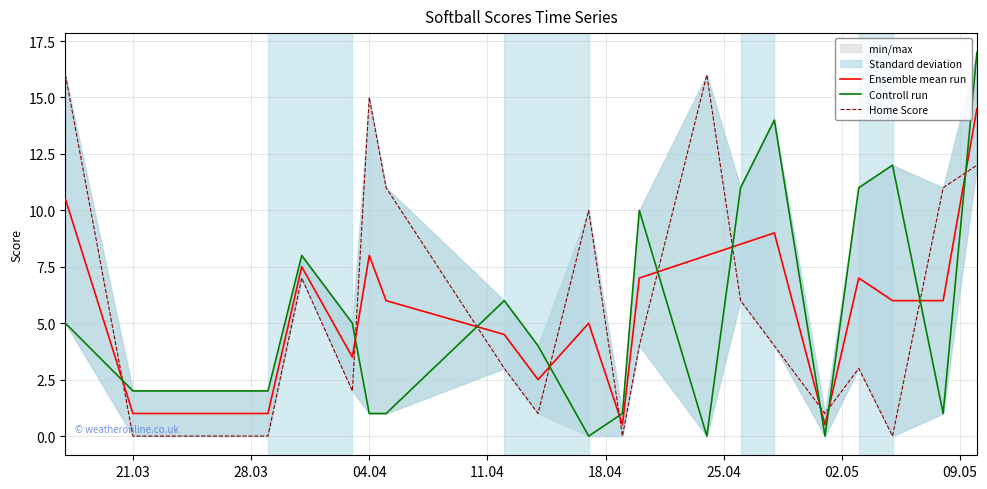

What is the highest value of the Ensemble mean run series?

14.5